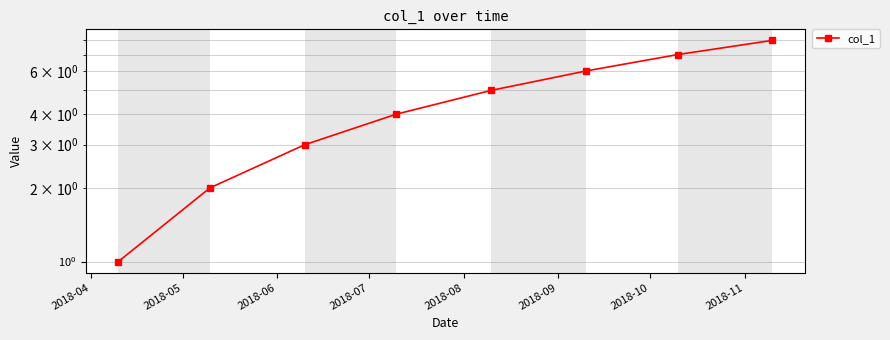

What is the value of the 8th point from the left?

8